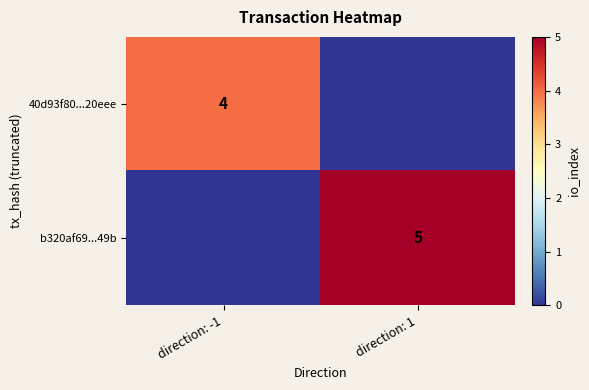

The value of 40d93f80...20eee at direction: -1 is 4. True or false?

True